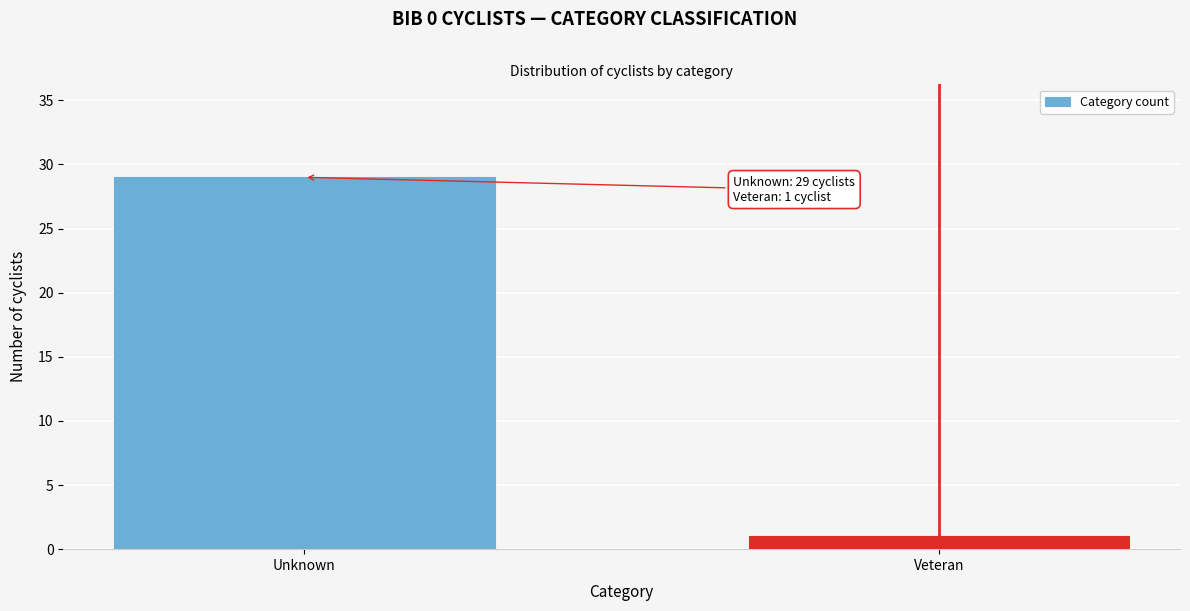

Reading left to right, transcribe all the data shown in this chart.

Unknown=29	Veteran=1